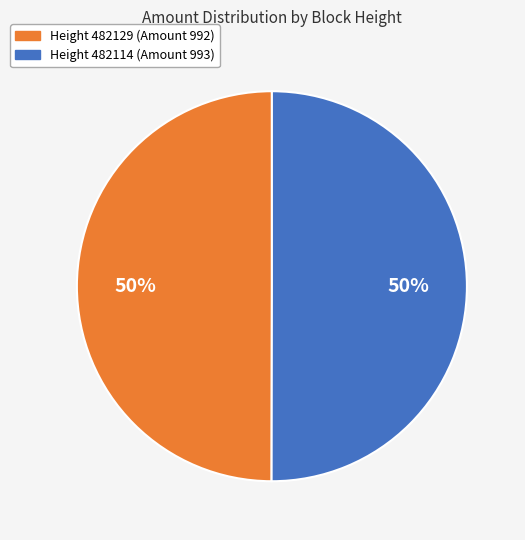

To the nearest percent, what is the average slice percentage?

50%